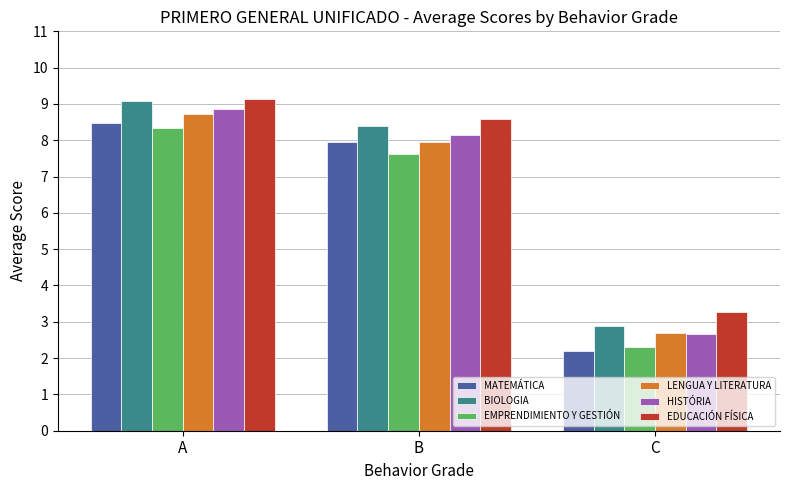

How many bars are there in each group?

6